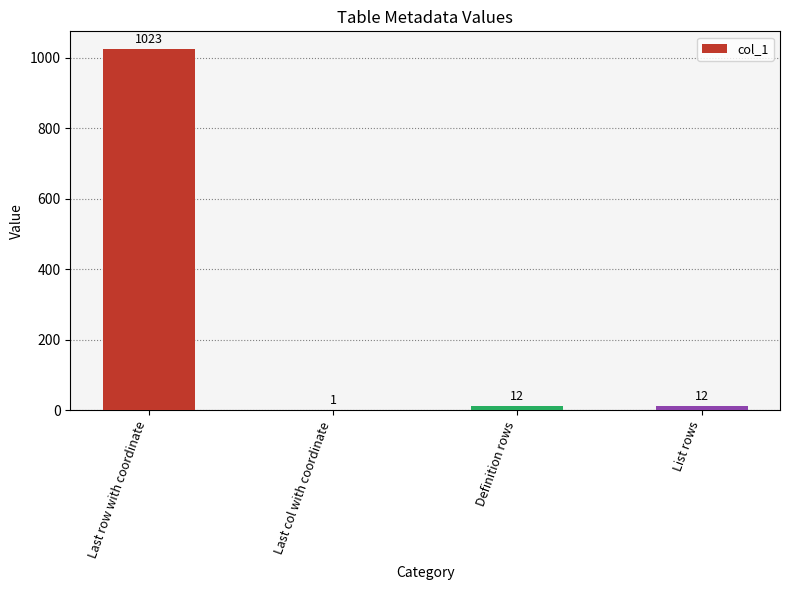

Which has a higher value, Last col with coordinate or List rows?

List rows